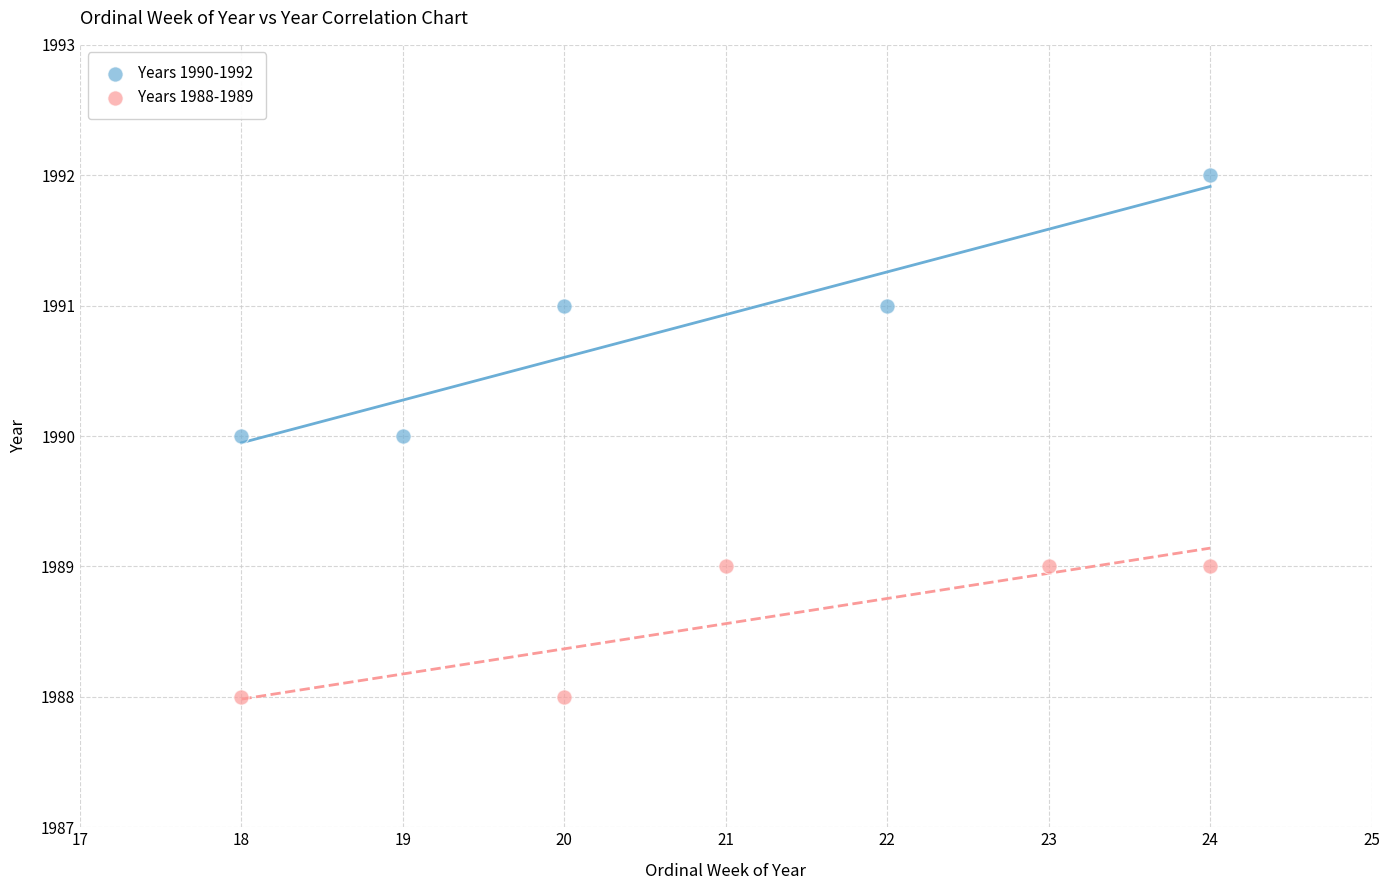

Which series has the widest spread of Y values?

Years 1990-1992